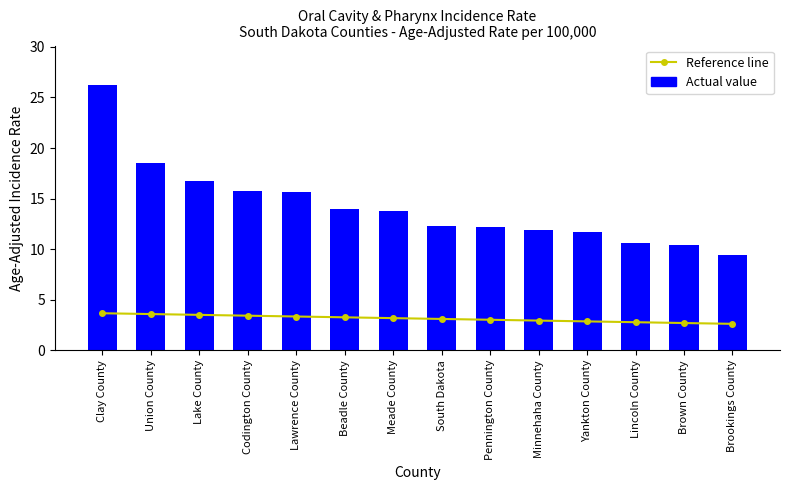

Reading left to right, list all the values displayed in this chart.

Reference line: 3.7	3.6	3.5	3.4	3.3	3.3	3.2	3.1	3.0	2.9	2.9	2.8	2.7	2.6
Actual value: 26.2	18.5	16.7	15.8	15.7	14.0	13.8	12.3	12.2	11.9	11.7	10.6	10.4	9.4